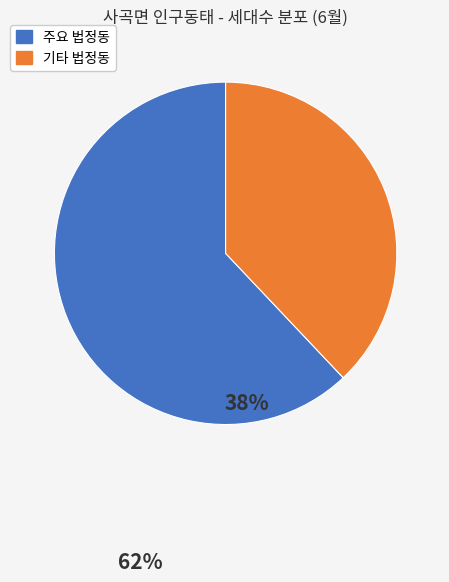

Does any single category account for the majority?

Yes